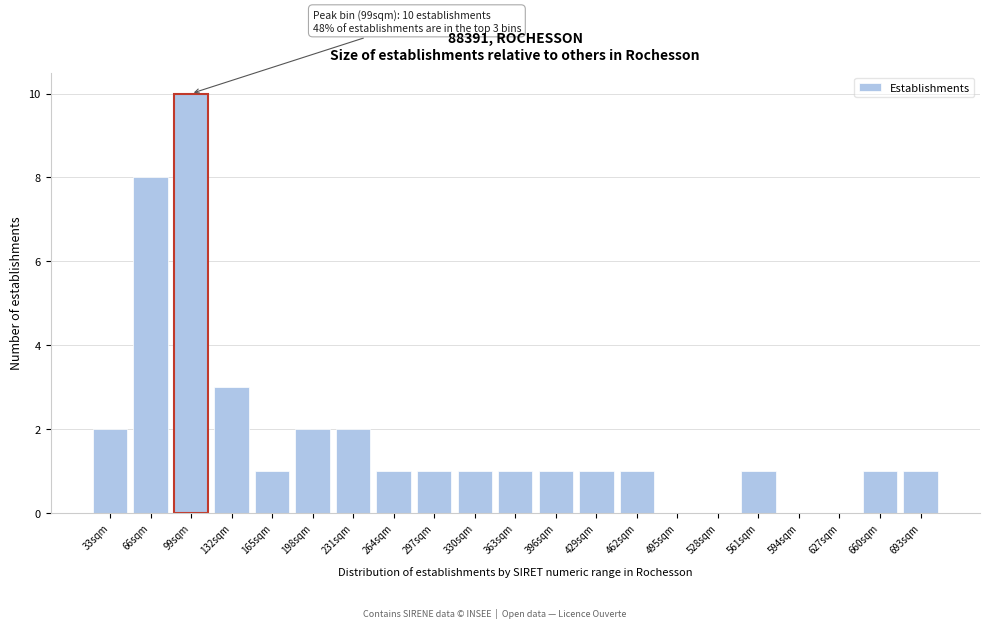

Reading left to right, list all the values displayed in this chart.

33sqm=2	66sqm=8	99sqm=10	132sqm=3	165sqm=1	198sqm=2	231sqm=2	264sqm=1	297sqm=1	330sqm=1	363sqm=1	396sqm=1	429sqm=1	462sqm=1	495sqm=0	528sqm=0	561sqm=1	594sqm=0	627sqm=0	660sqm=1	693sqm=1